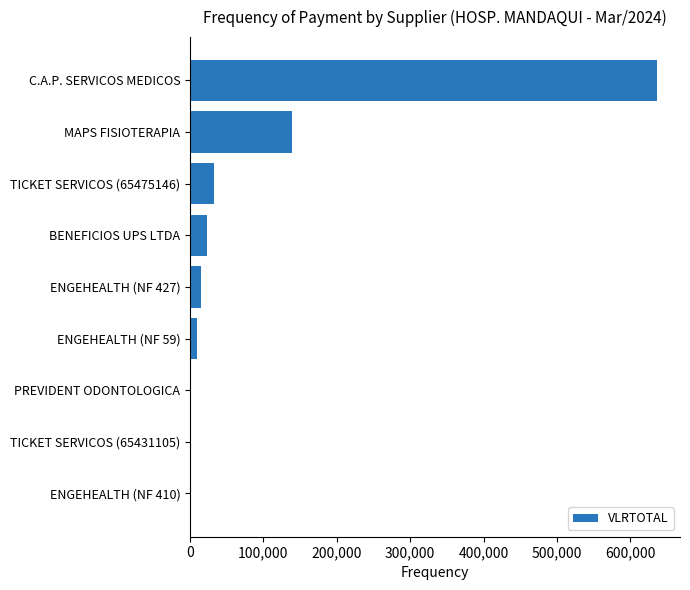

What is the maximum value shown in the chart?

635852.3